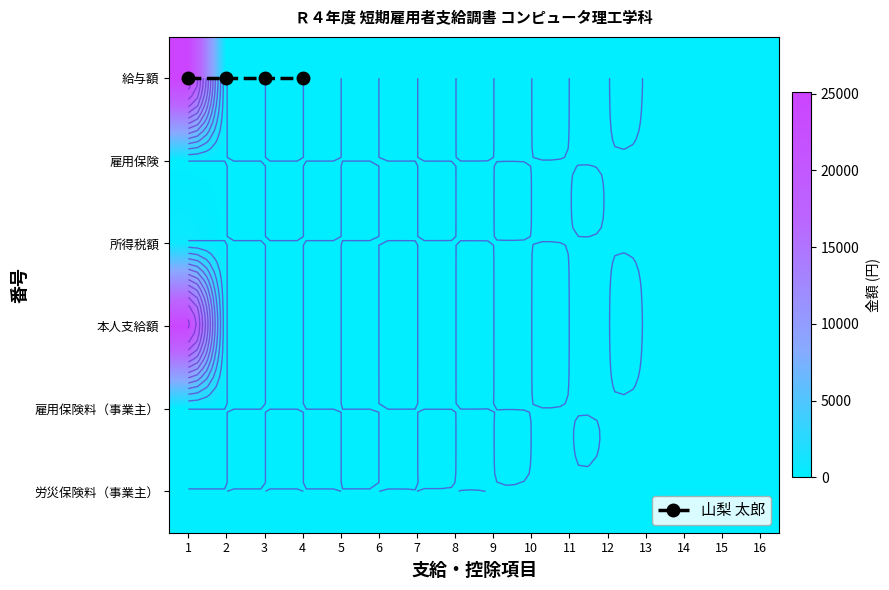

Count the number of categories in the chart.

16